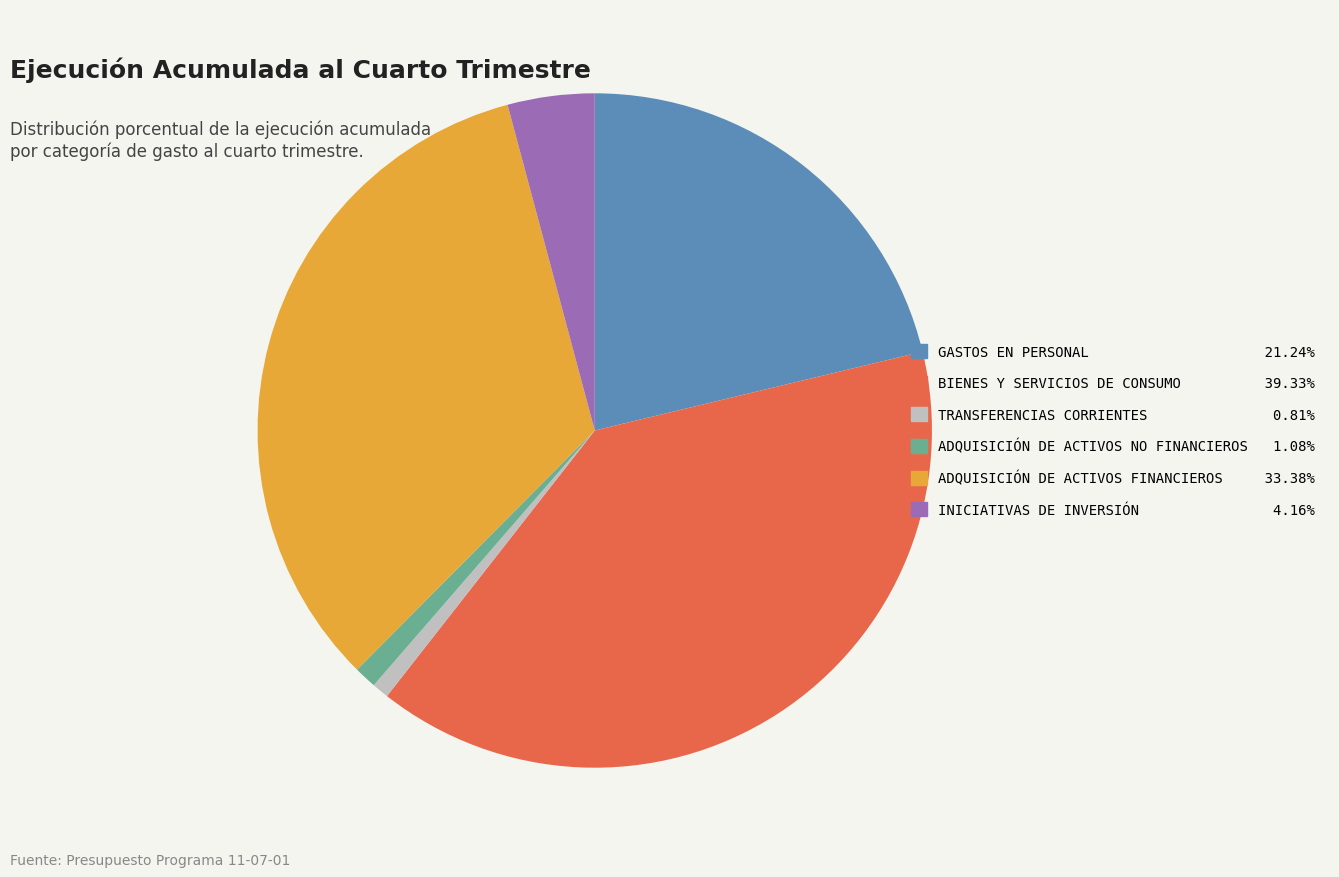

What is the largest slice in the pie chart?

BIENES Y SERVICIOS DE CONSUMO